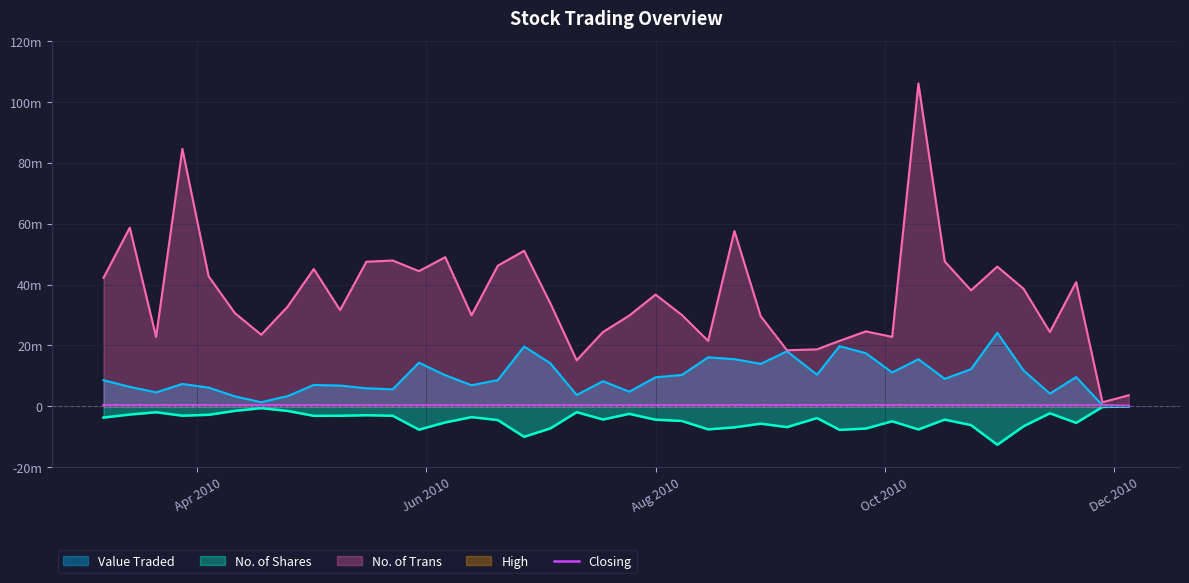

How many values are below 206000?

20